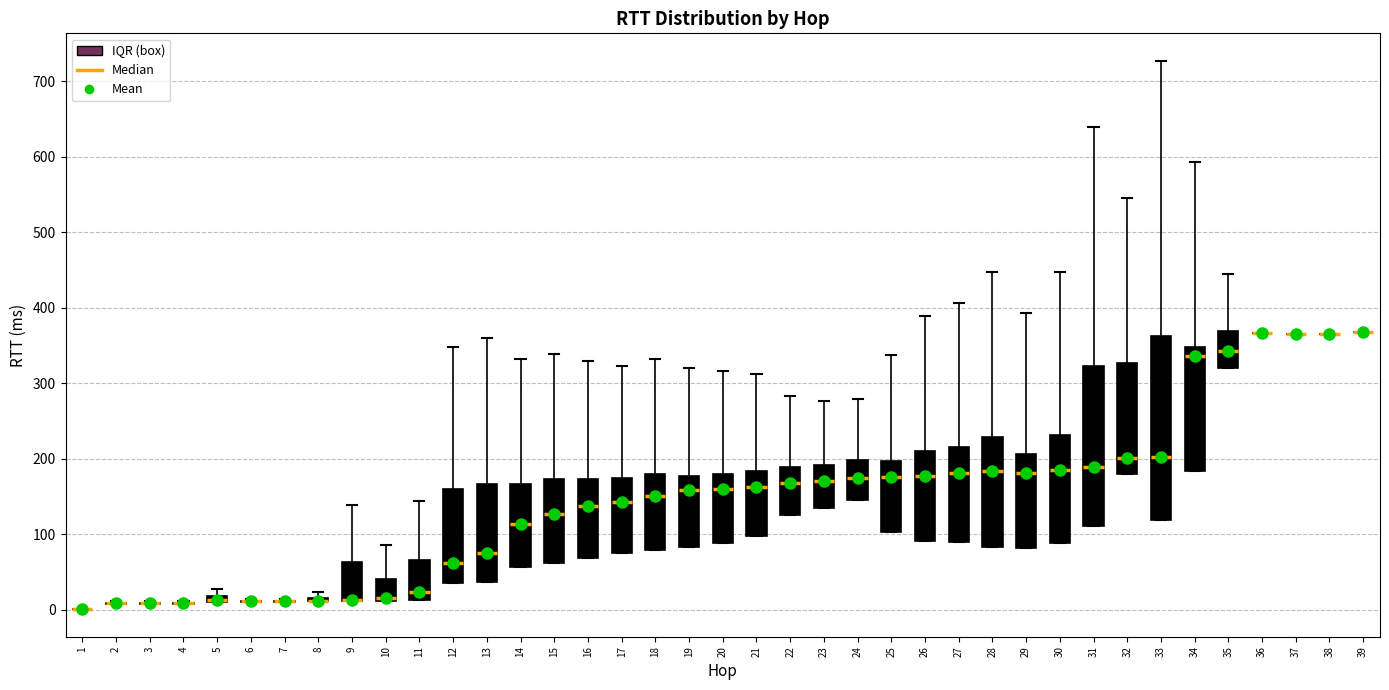

Which box is the tallest, from its lower edge to its upper edge?

33